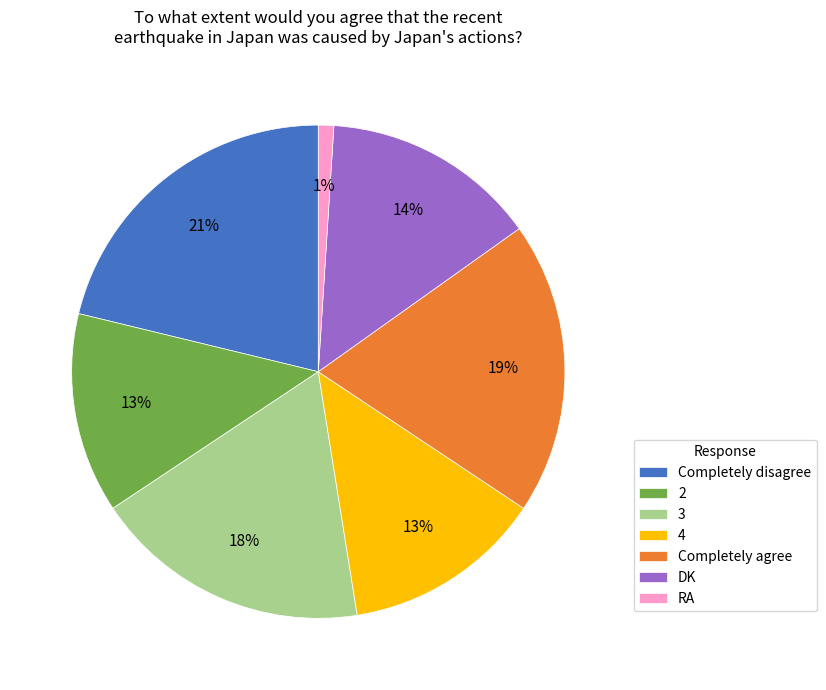

Which has a higher value, RA or 3?

3